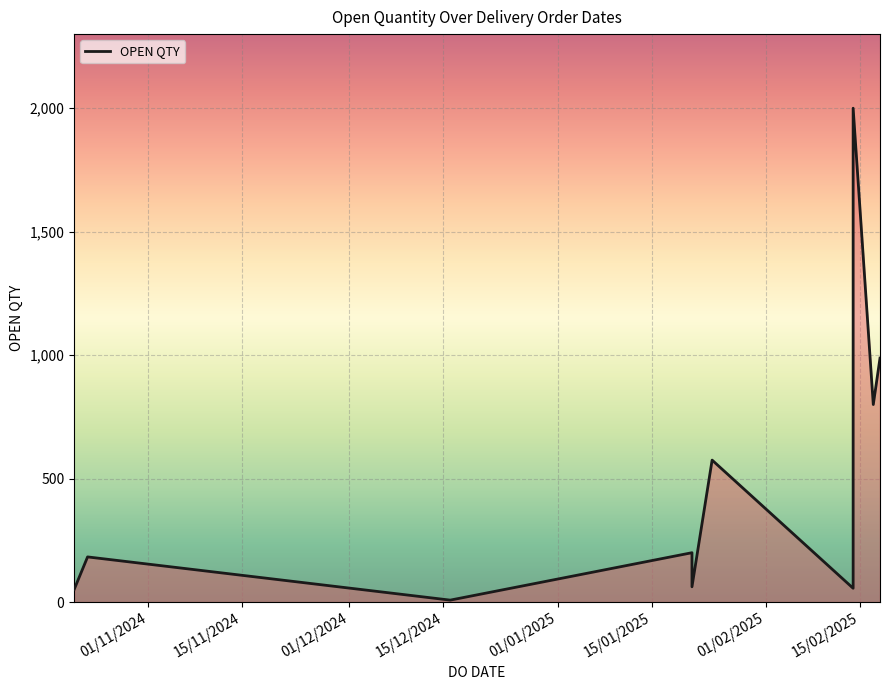

True or false: there are more than 0 points higher than both neighbors.

True